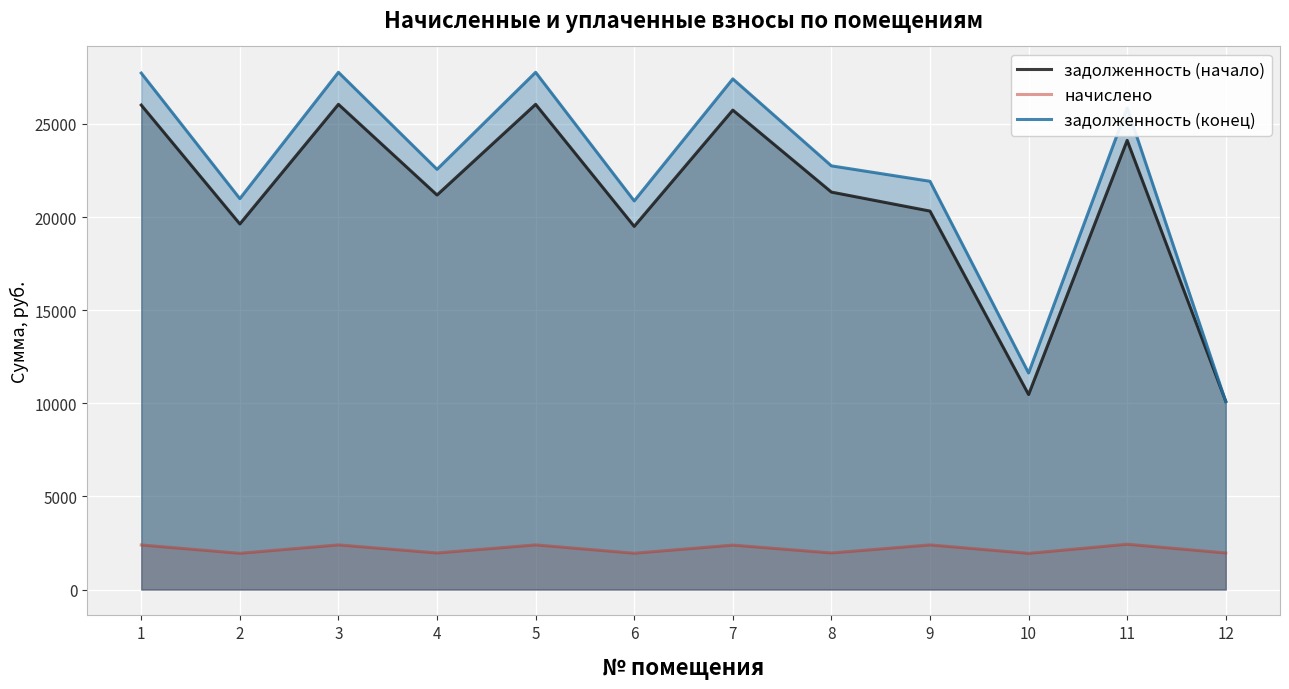

True or false: начислено and задолженность (начало) cross at least once.

False